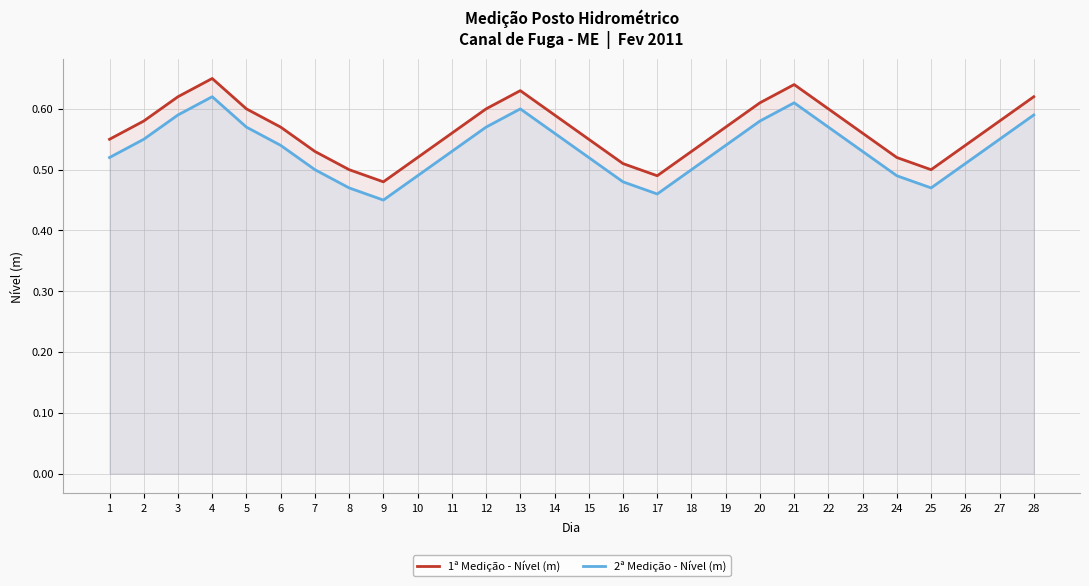

How many lines are shown in the chart?

2